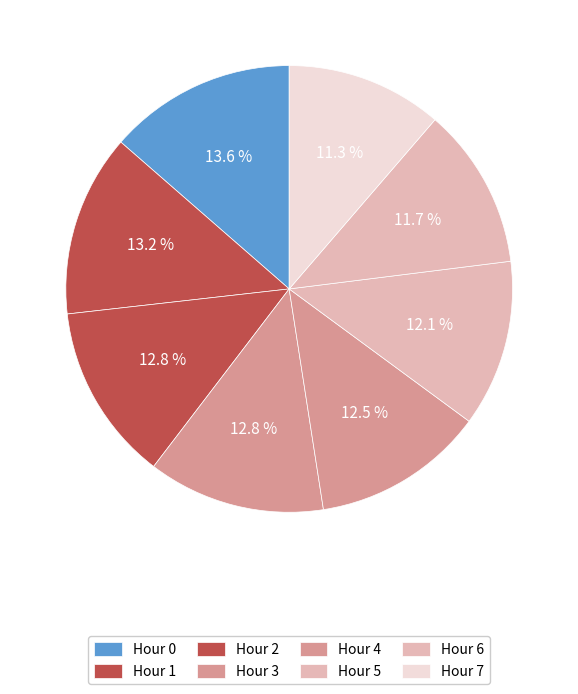

Rank the categories by value from lowest to highest.

Hour 7, Hour 6, Hour 5, Hour 4, Hour 2, Hour 3, Hour 1, Hour 0